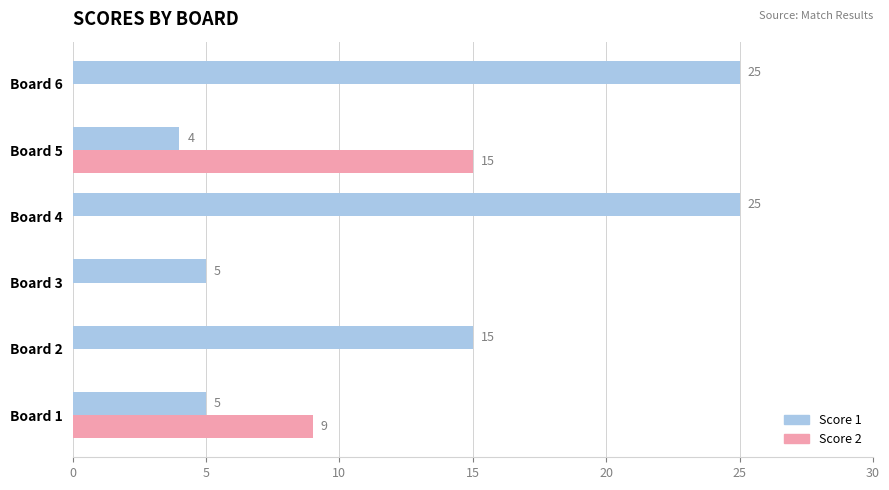

Is the value of Score 1 at Board 1 greater than the value of Score 2 at Board 6?

Yes